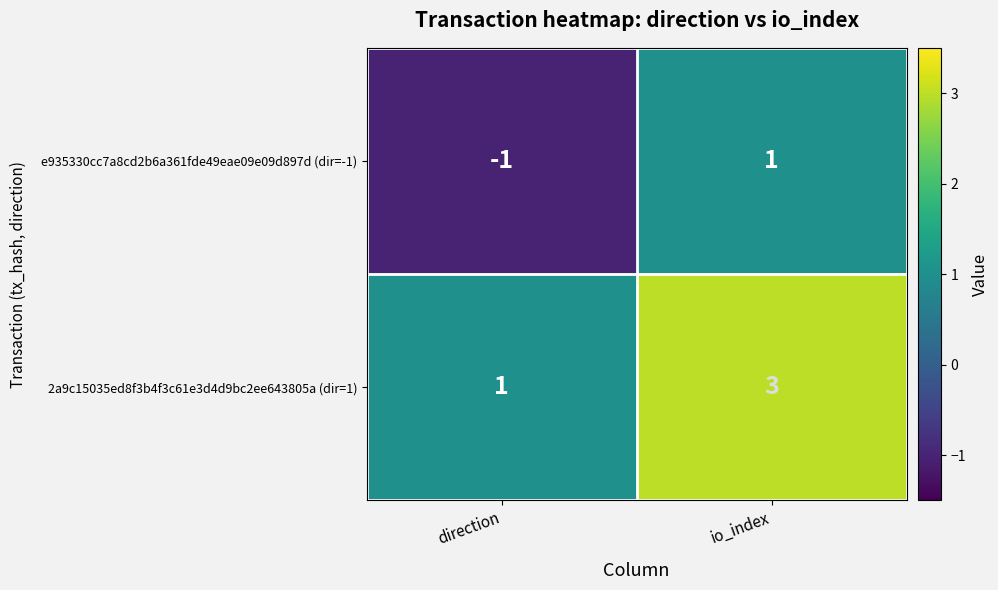

List the series in order of their overall mean, highest first.

2a9c15035ed8f3b4f3c61e3d4d9bc2ee643805a (dir=1), e935330cc7a8cd2b6a361fde49eae09e09d897d (dir=-1)